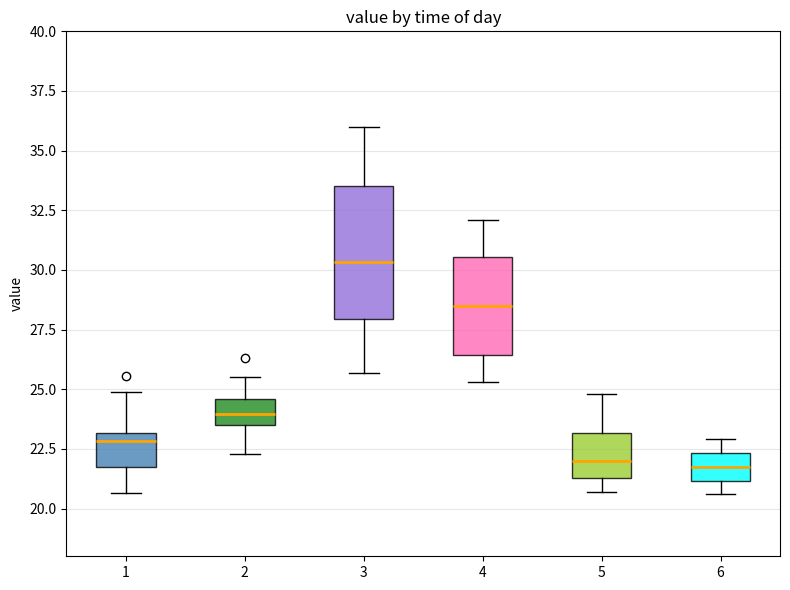

Reading left to right, read every box against the y-axis: the position of its median line, the range the box covers, and the ends of its whiskers. The values are not printed on the chart, so give them approximately, as read against the axis.

1: median 23.0 (just below the box's upper edge), box 21.5 to 23.0, whiskers 20.5 to 25.0
2: median 24.0, box 23.5 to 24.5, whiskers 22.5 to 25.5
3: median 30.5, box 28.0 to 33.5, whiskers 25.5 to 36.0
4: median 28.5, box 26.5 to 30.5, whiskers 25.5 to 32.0
5: median 22.0, box 21.5 to 23.0, whiskers 20.5 to 25.0
6: median 22.0, box 21.0 to 22.5, whiskers 20.5 to 23.0